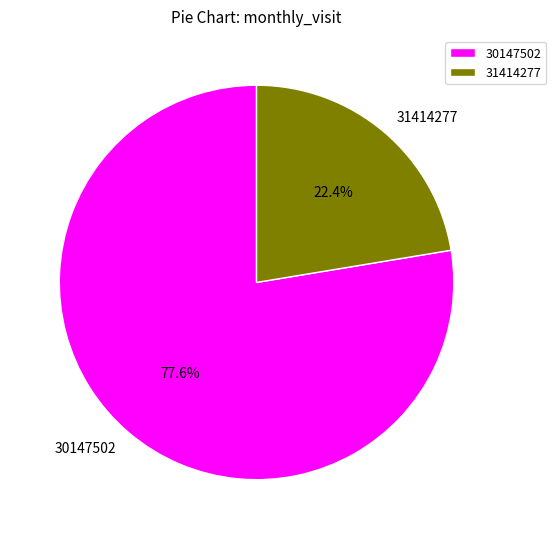

What is the largest slice in the pie chart?

30147502